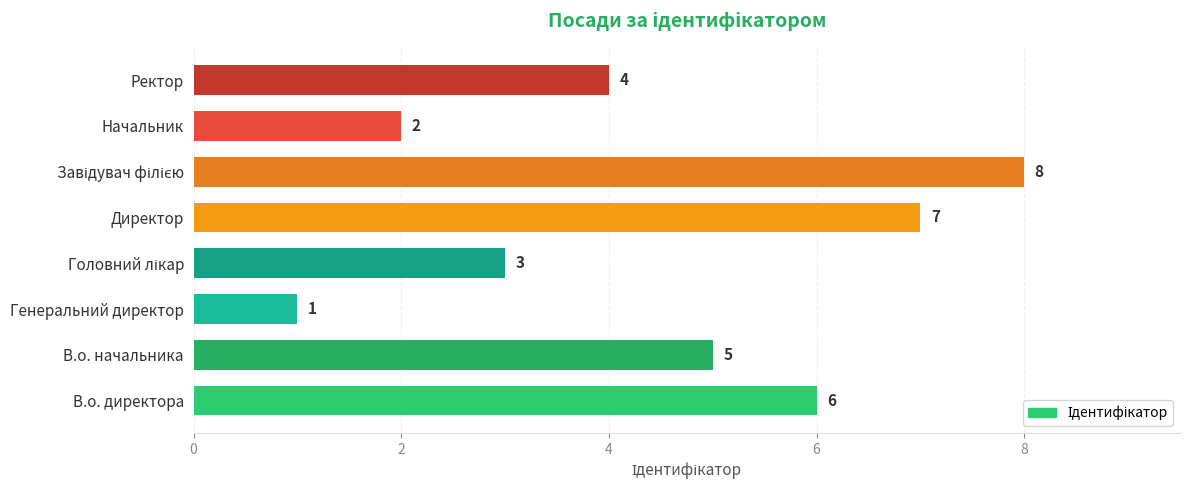

Approximately how many times larger is the value at Генеральний директор compared to Начальник?

0.5